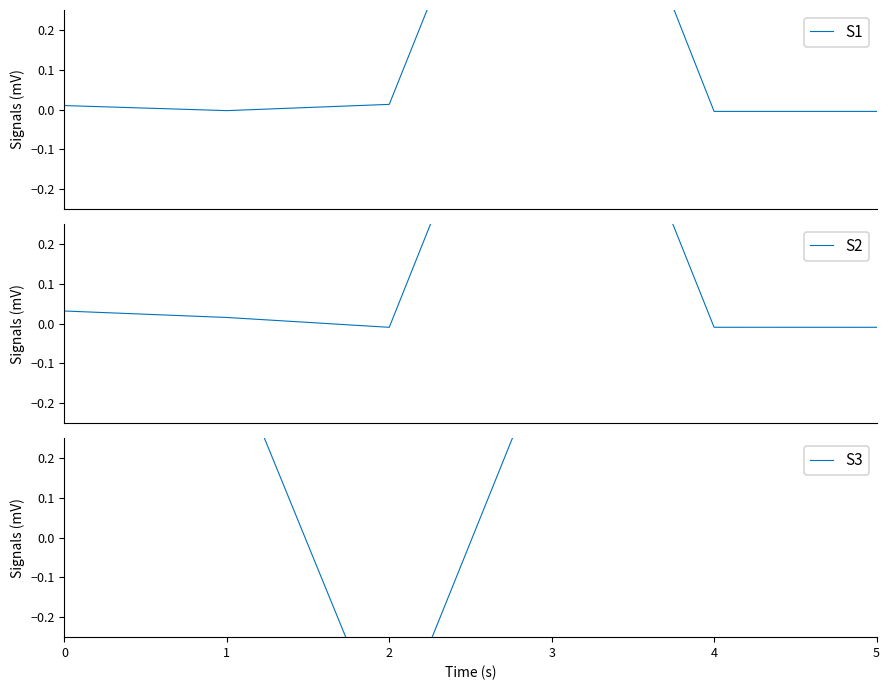

In S2, how many points are lower than both neighbors (excluding endpoints)?

1